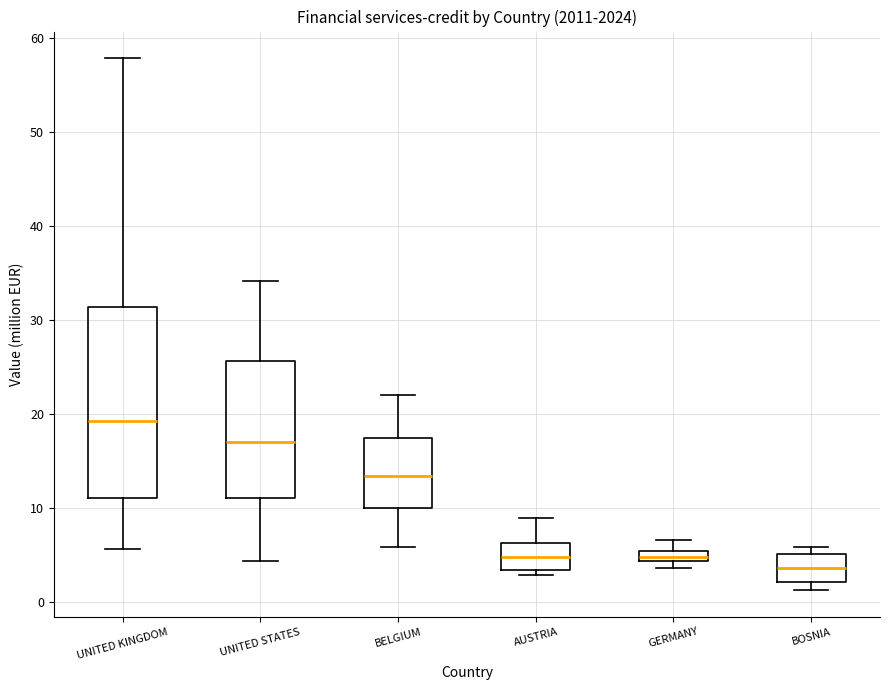

Which box's median line is the highest?

UNITED KINGDOM